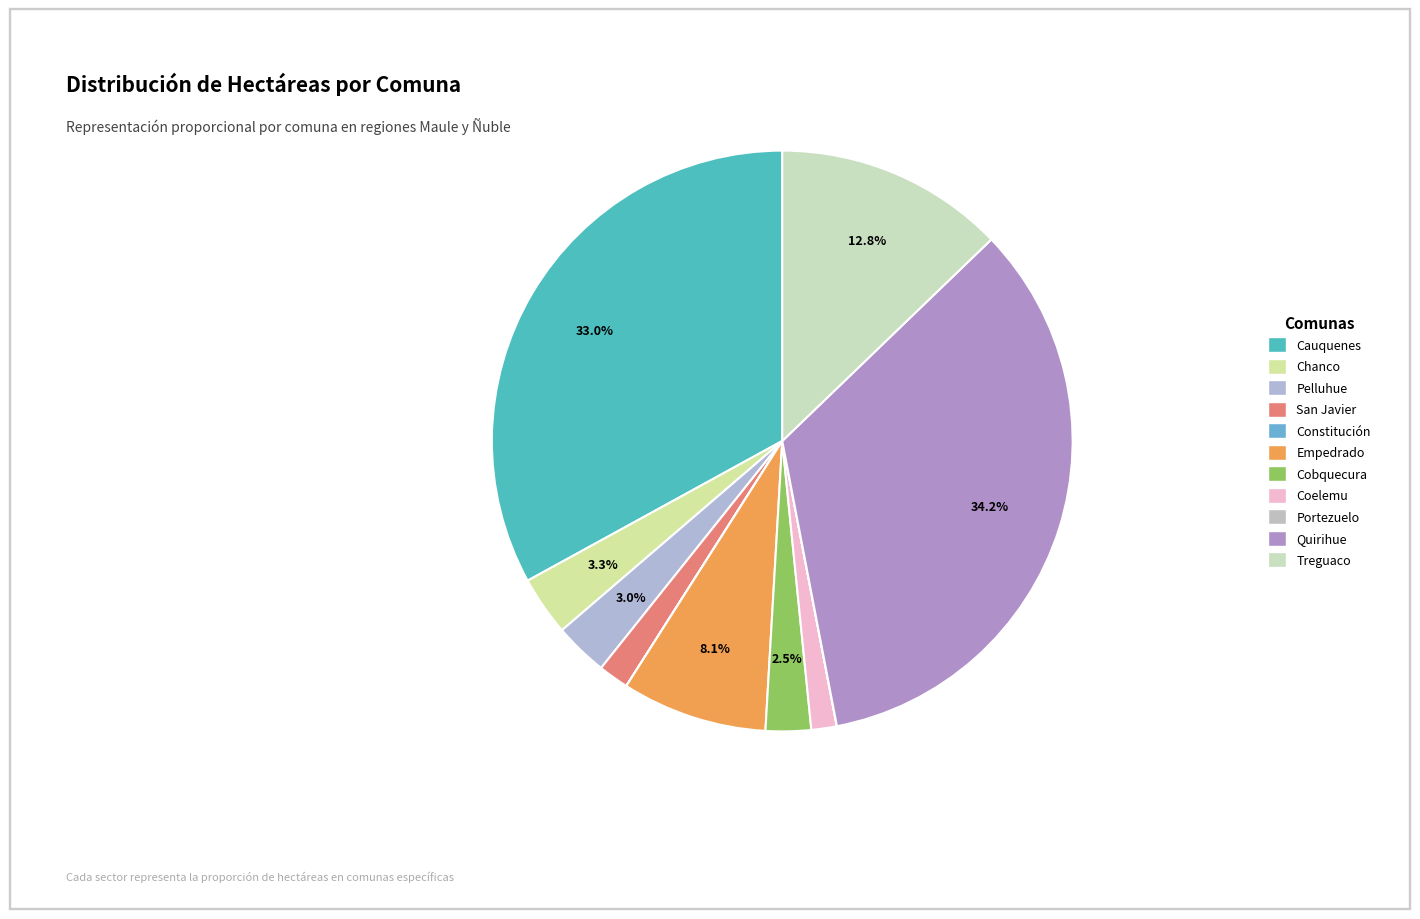

How many segments does this pie chart have?

11